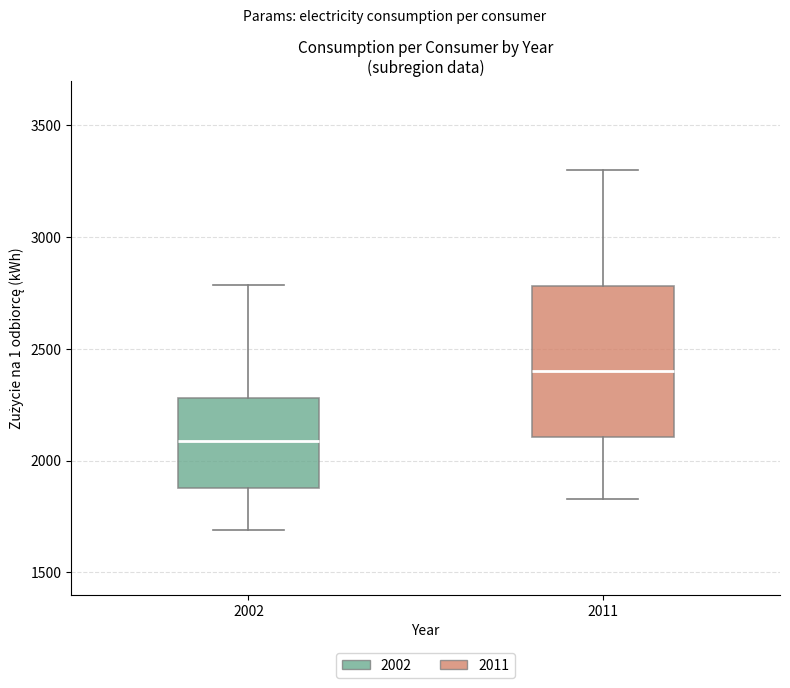

Where does the upper whisker of the box at x = 2011 end on the y-axis? The values are not printed on the chart, so give them approximately, as read against the axis.

3300